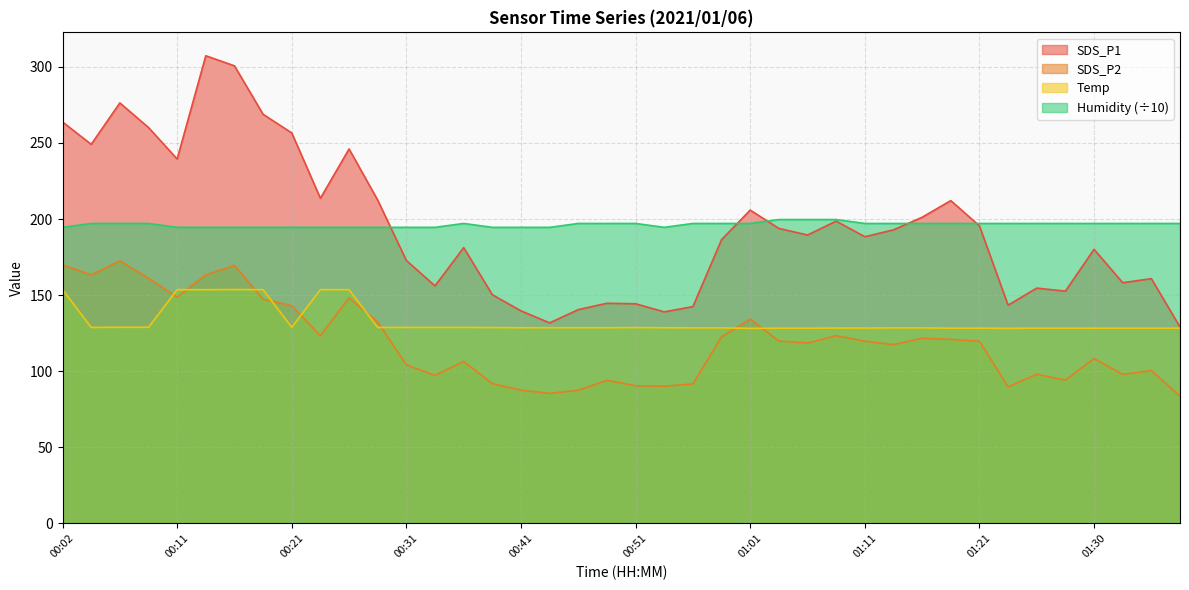

True or false: SDS_P2 has more than 0 interior local peaks.

True